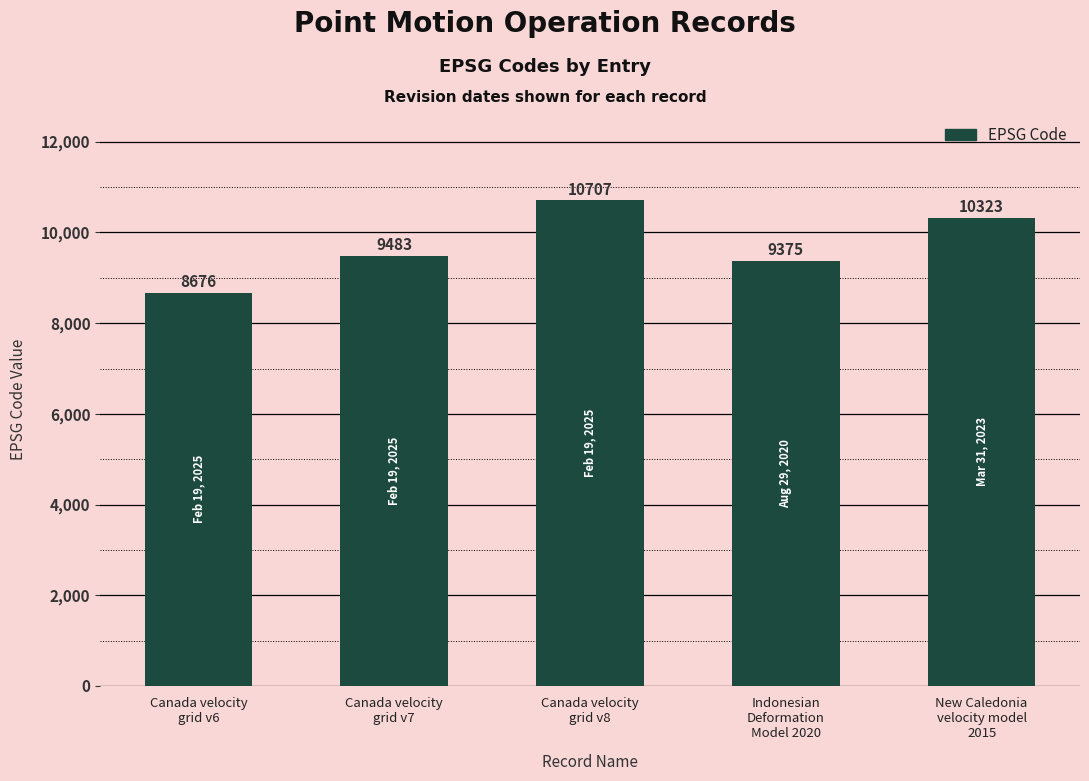

At which label is the value closest to 9691?

Canada velocity
grid v7